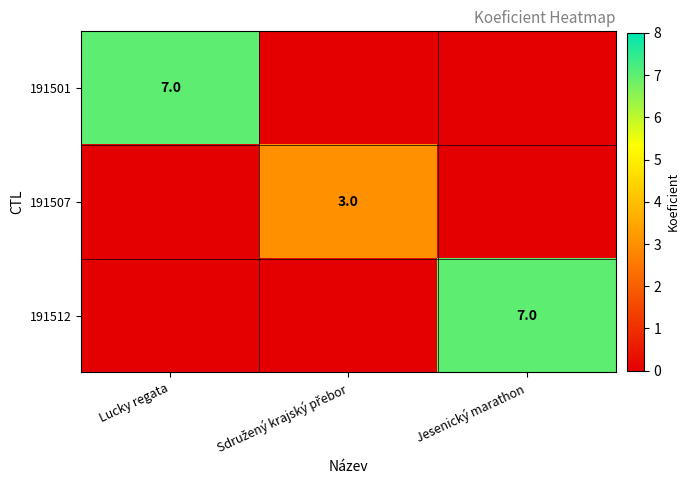

The 191512 series shows 10 at Jesenický marathon. True or false?

False